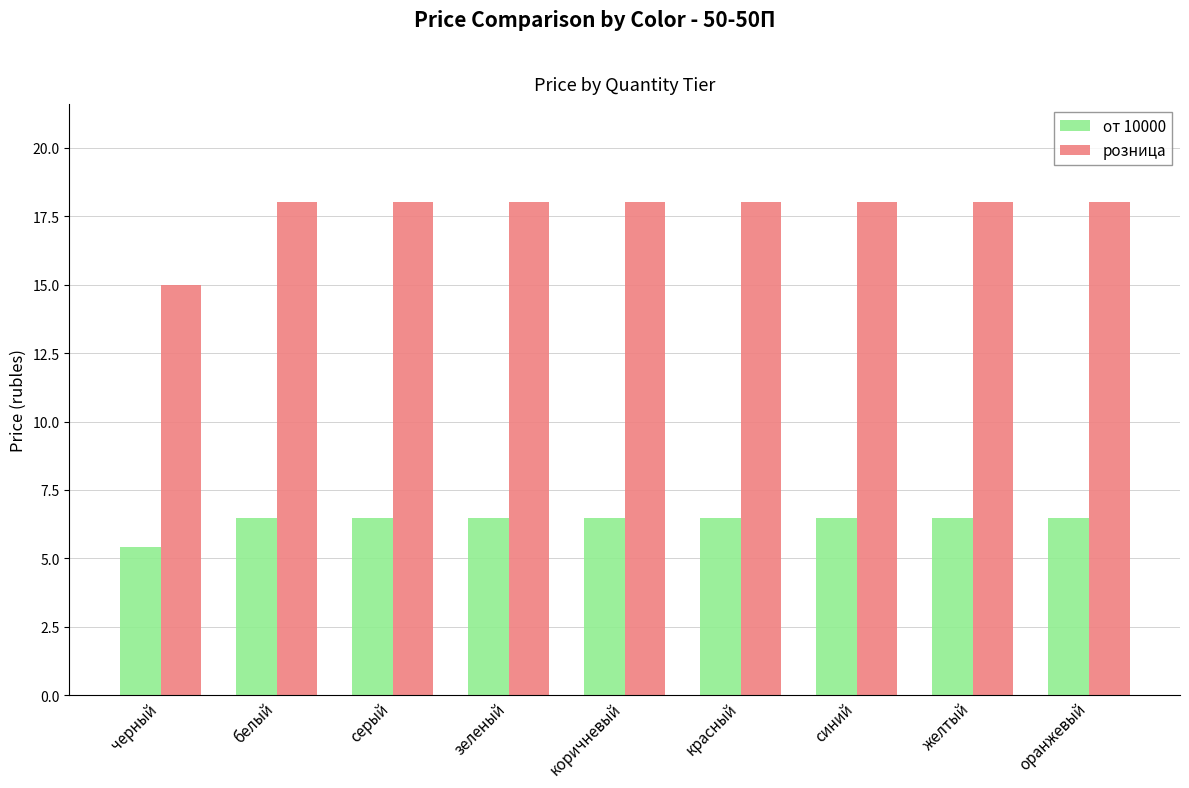

Read the от 10000 value at желтый.

6.5